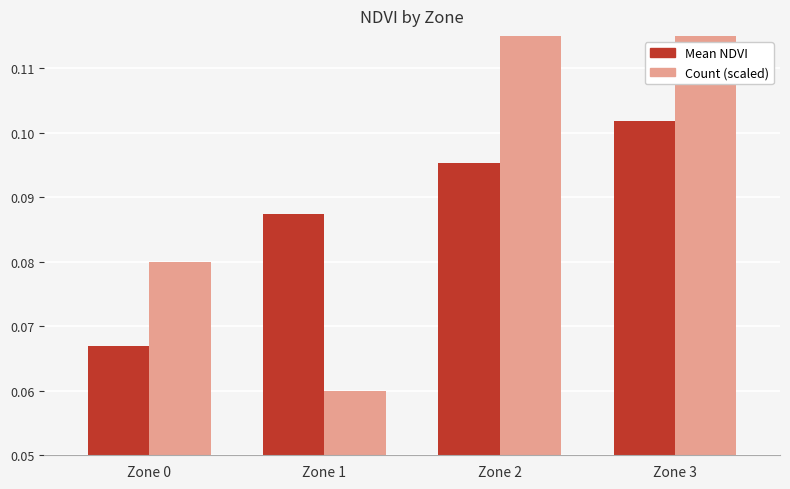

Which series changed the most between Zone 0 and Zone 3?

Count (scaled)